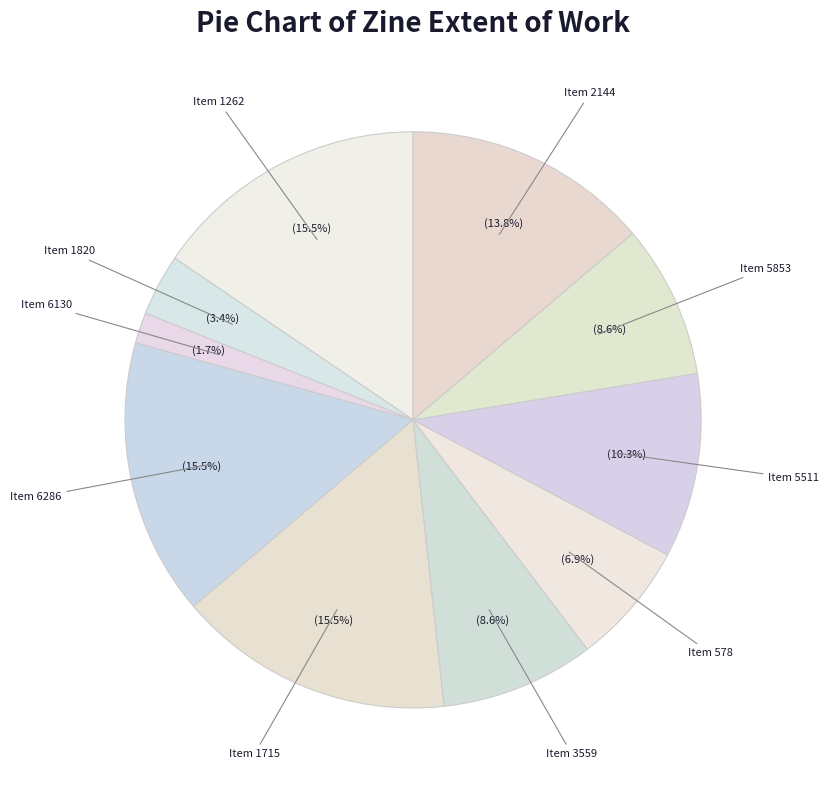

Which slice is the smallest?

Item 6130